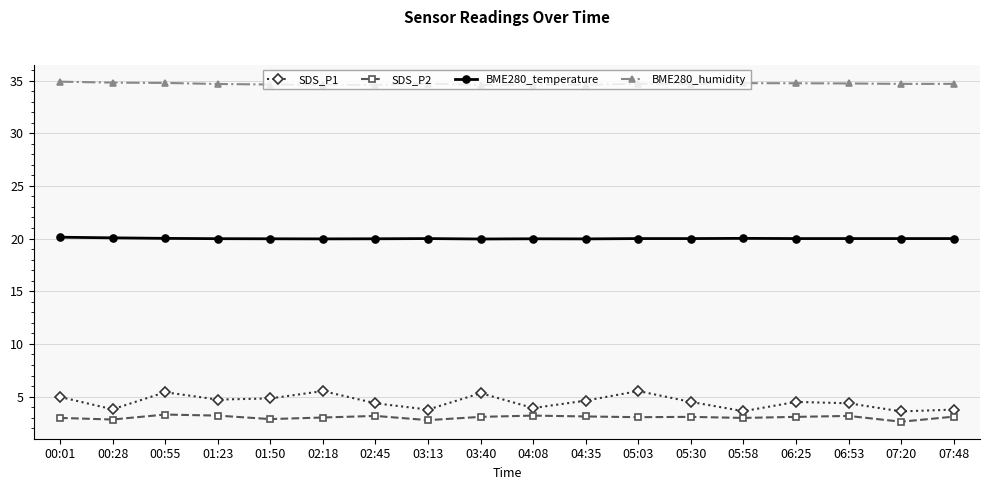

The value of SDS_P1 at 02:45 is 4.4. True or false?

True